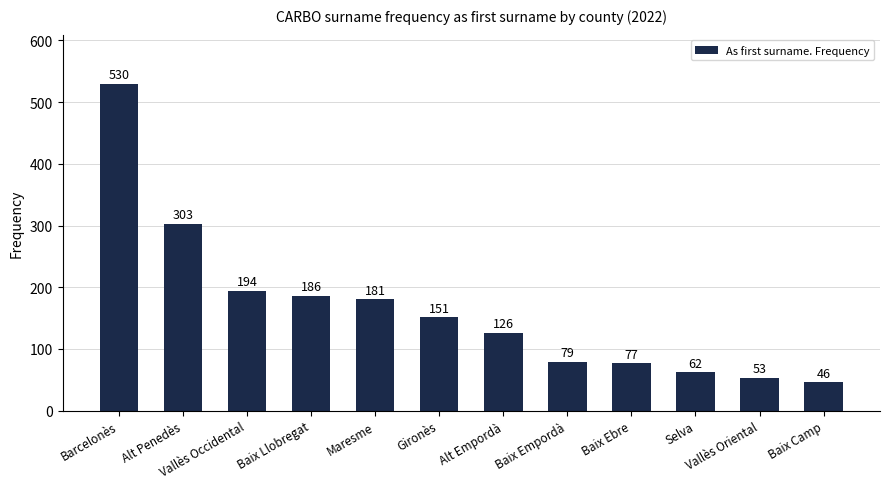

Rank the categories by value from highest to lowest.

Barcelonès, Alt Penedès, Vallès Occidental, Baix Llobregat, Maresme, Gironès, Alt Empordà, Baix Empordà, Baix Ebre, Selva, Vallès Oriental, Baix Camp